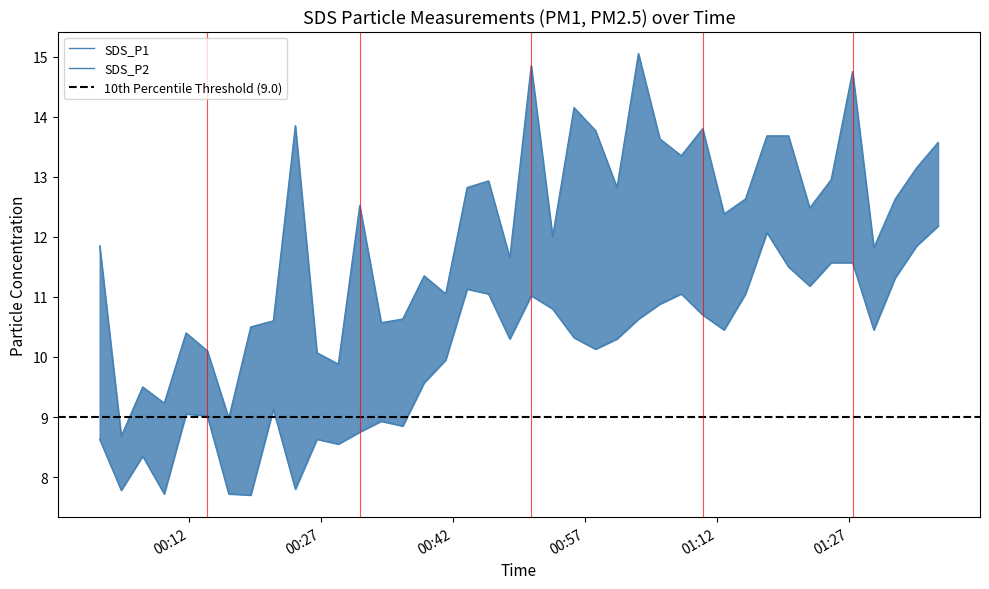

What position from the left is 2023/03/09 01:29:48?

37